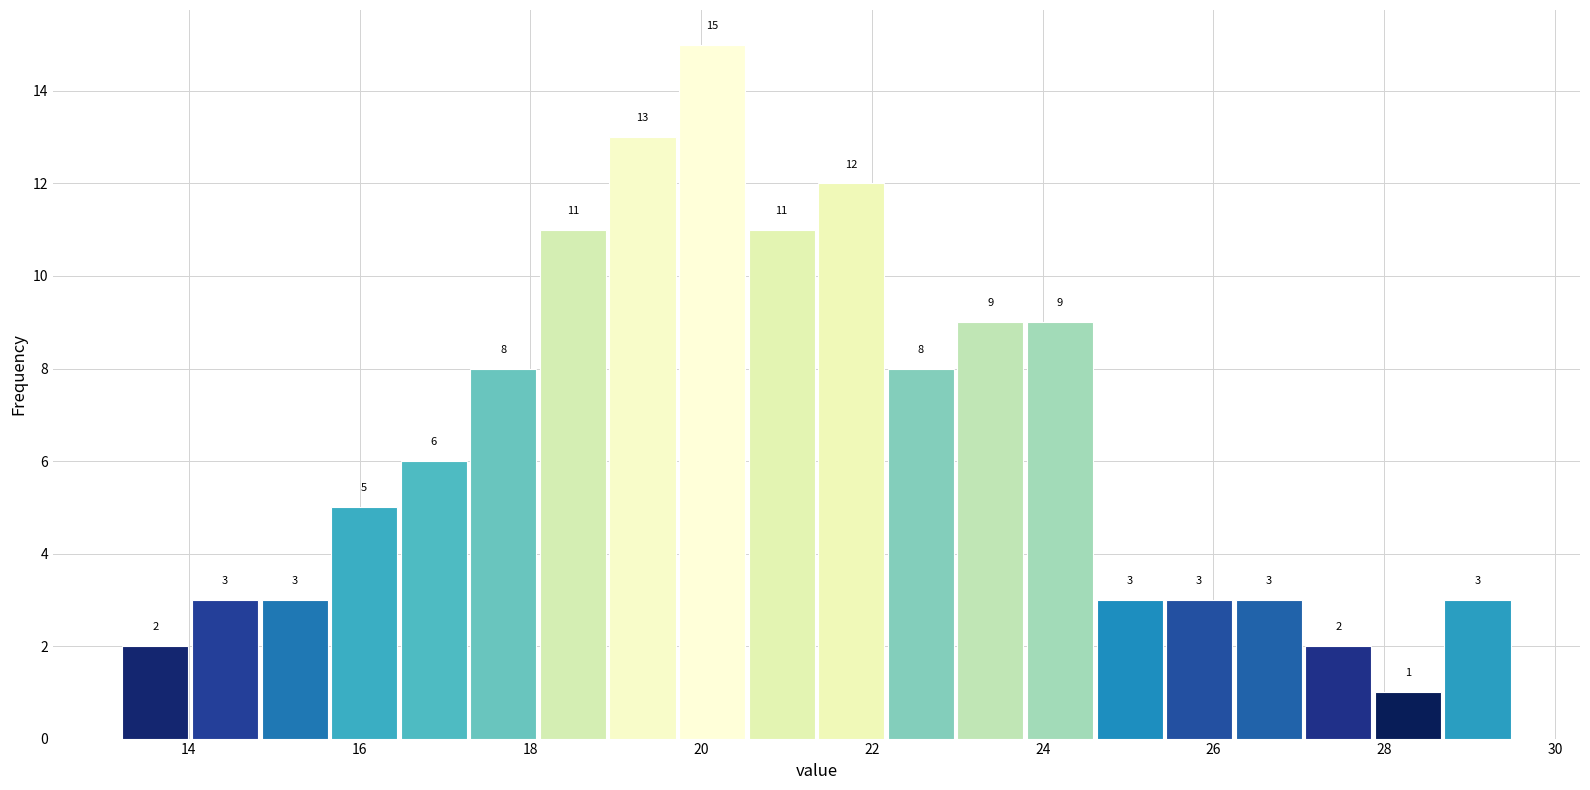

Reading left to right, list every bar in this chart as the range it spans on the x-axis followed by its height. The bar edges are not printed on the chart, so give them approximately, as read against the axis.

13.2 to 14.0: 2
14.0 to 14.8: 3
14.8 to 15.6: 3
15.6 to 16.4: 5
16.4 to 17.2: 6
17.2 to 18.0: 8
18.0 to 19.0: 11
19.0 to 19.8: 13
19.8 to 20.6: 15
20.6 to 21.4: 11
21.4 to 22.2: 12
22.2 to 23.0: 8
23.0 to 23.8: 9
23.8 to 24.6: 9
24.6 to 25.4: 3
25.4 to 26.2: 3
26.2 to 27.0: 3
27.0 to 27.8: 2
27.8 to 28.6: 1
28.6 to 29.6: 3